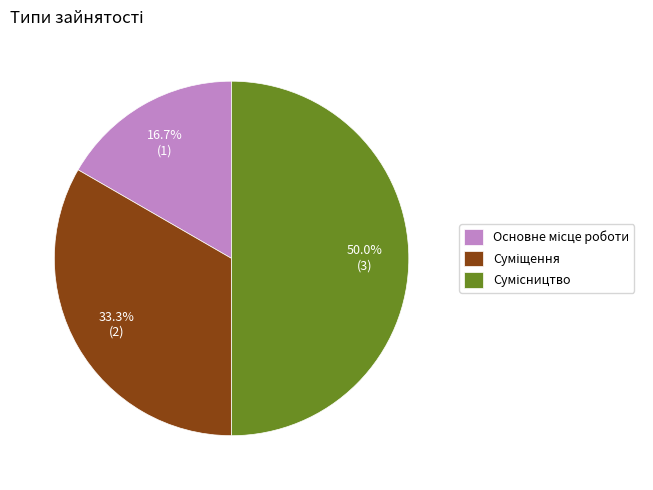

Count the number of slices in the pie.

3